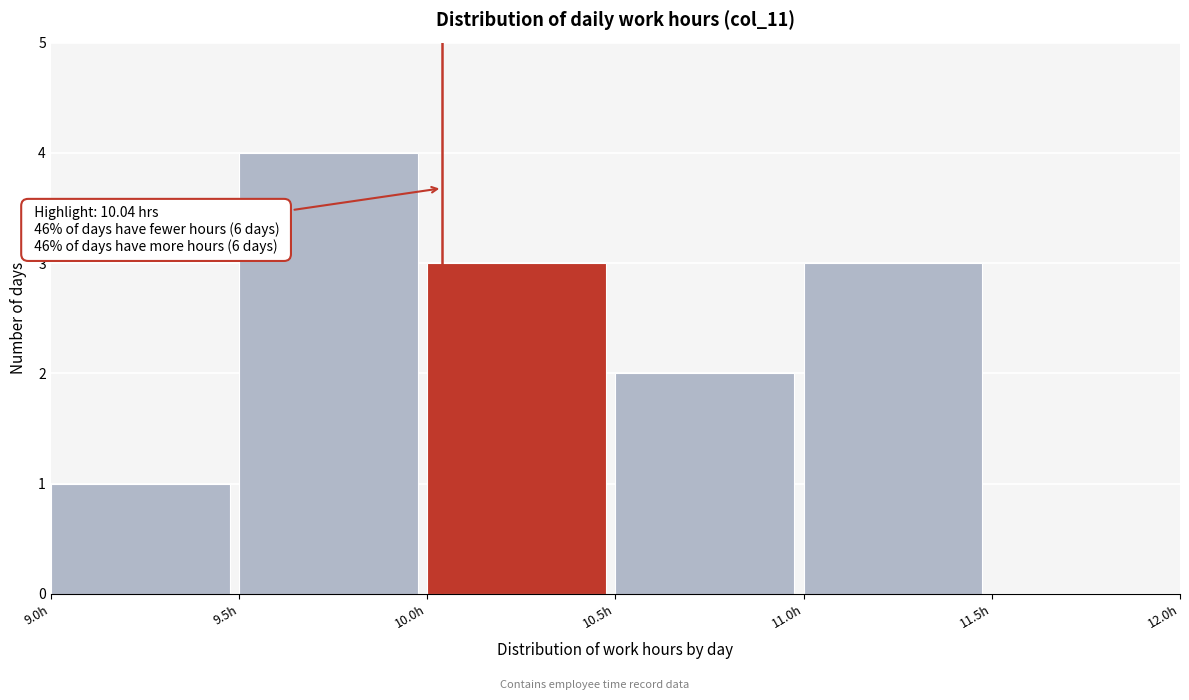

Over which range of the x-axis is the bar tallest?

9.5 to 10.0